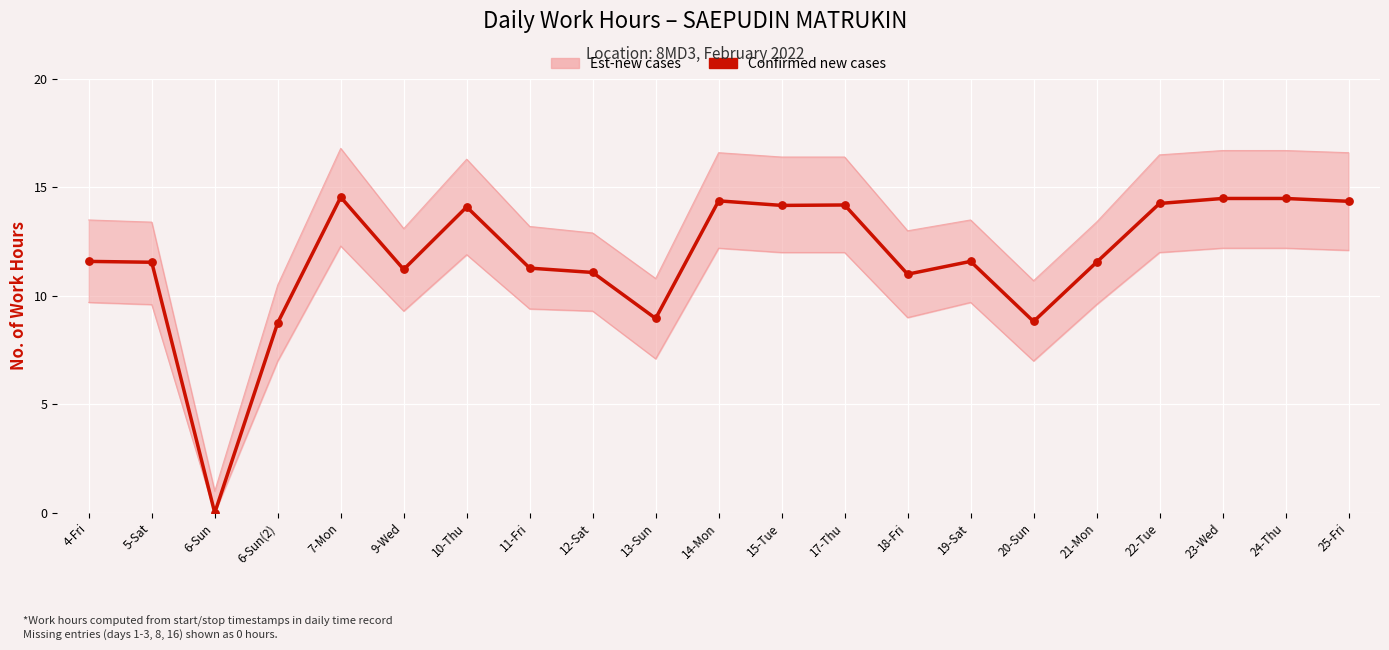

What is the change in value from 11-Fri to 18-Fri?

-0.3